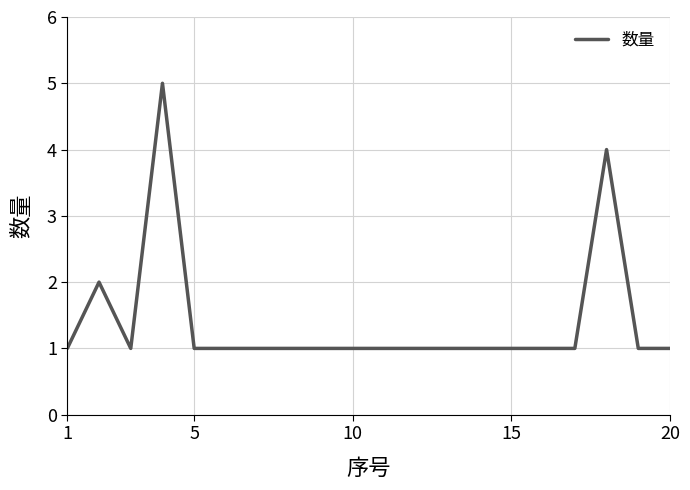

What is the greatest value displayed?

5